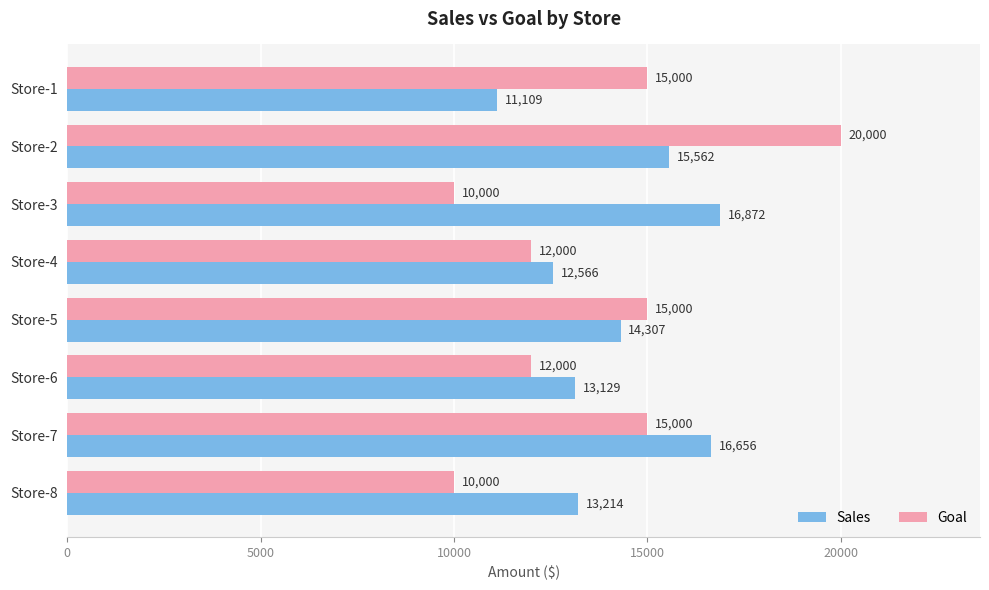

What is the highest value of the Sales series?

16872